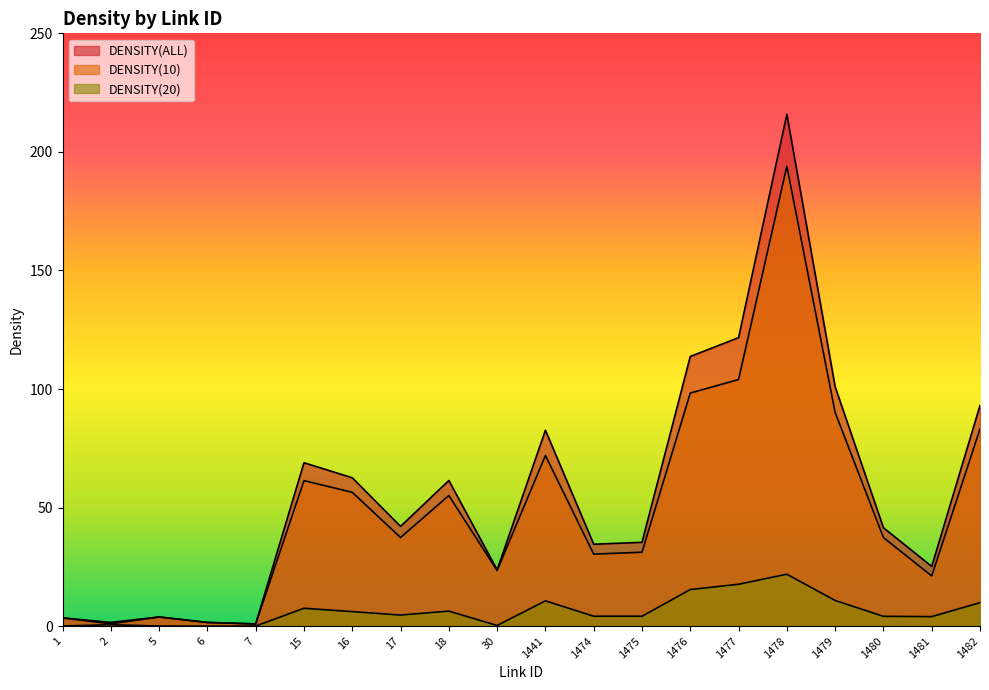

At which category does DENSITY(ALL) reach its first local valley?

2